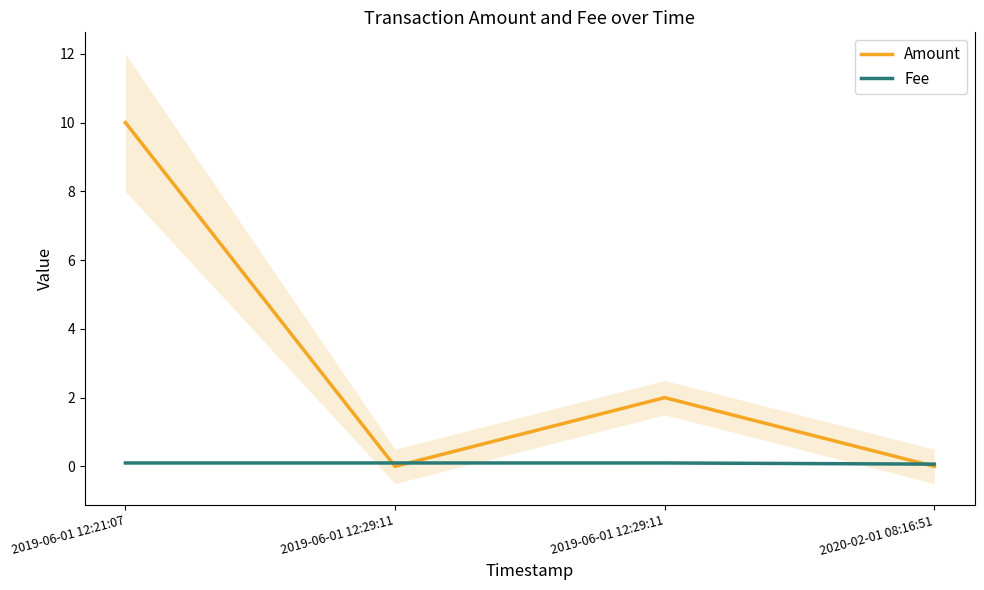

How many intersections are there between Amount and Fee?

3